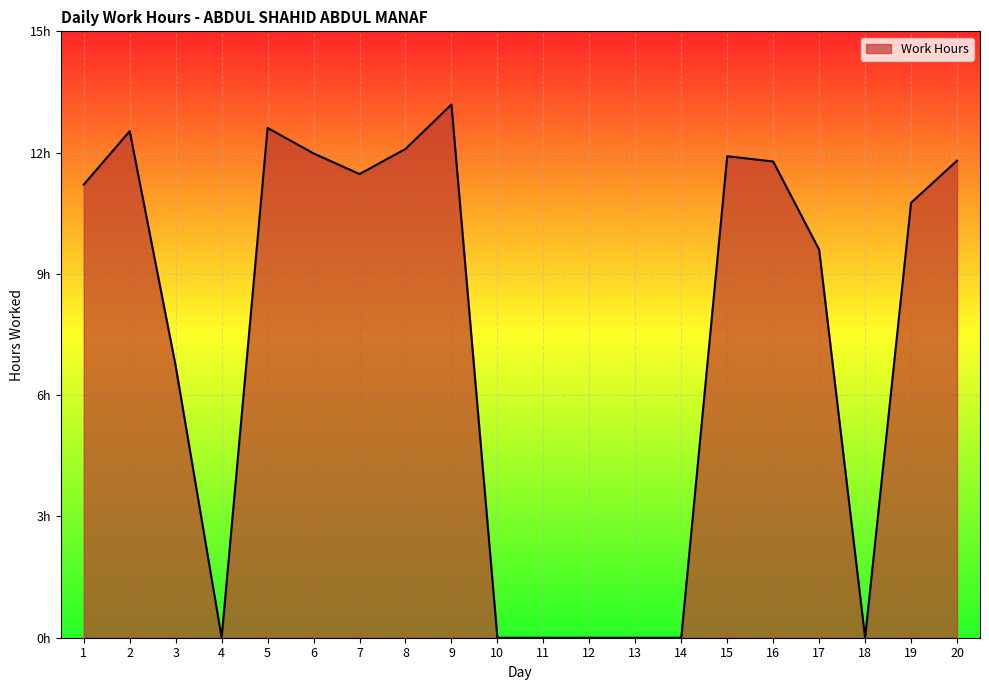

Does the chart have visible grid lines?

Yes